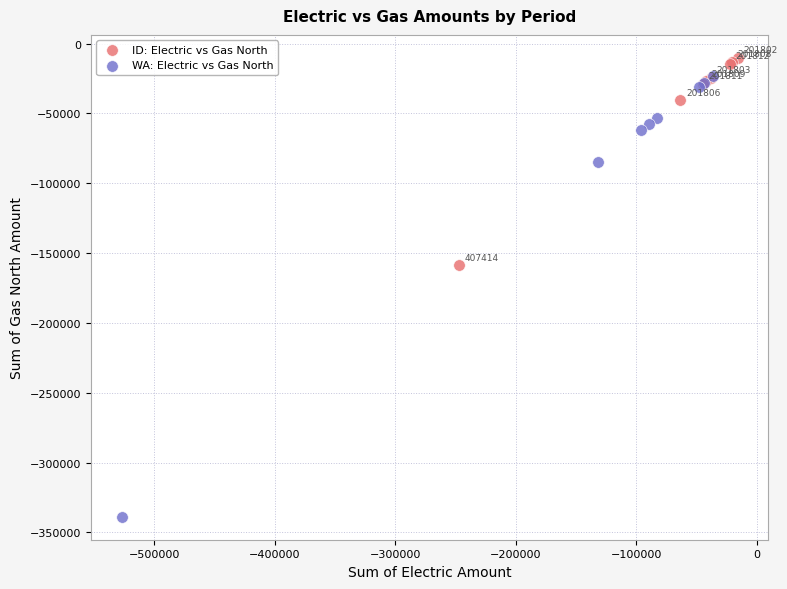

Which series has the widest spread of Y values?

WA: Electric vs Gas North